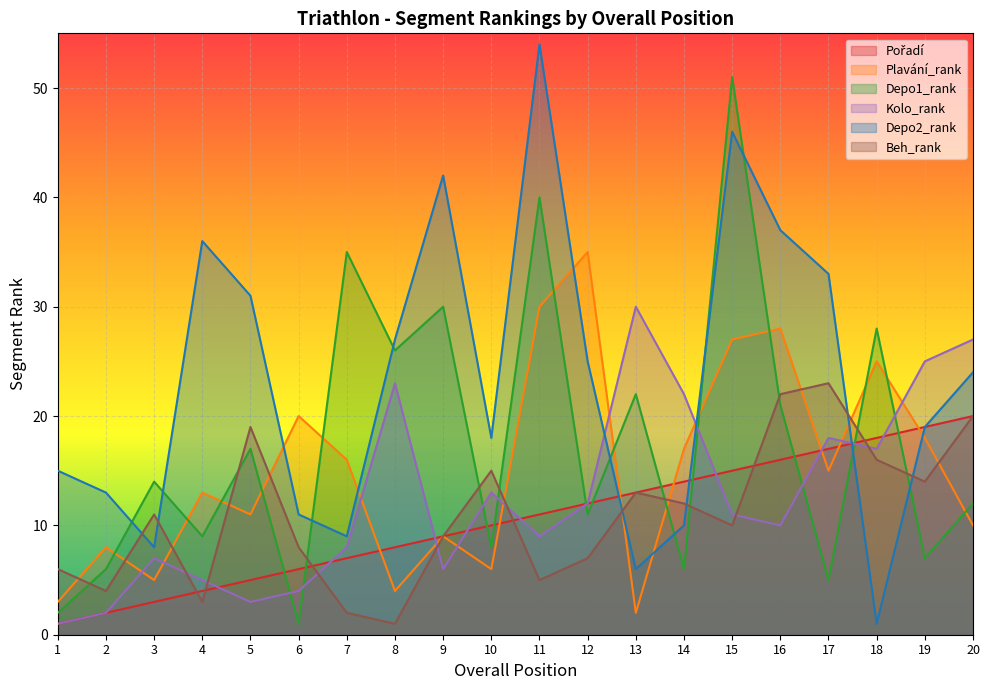

What is the value of the Depo1_rank point at the 11th from the left?

40